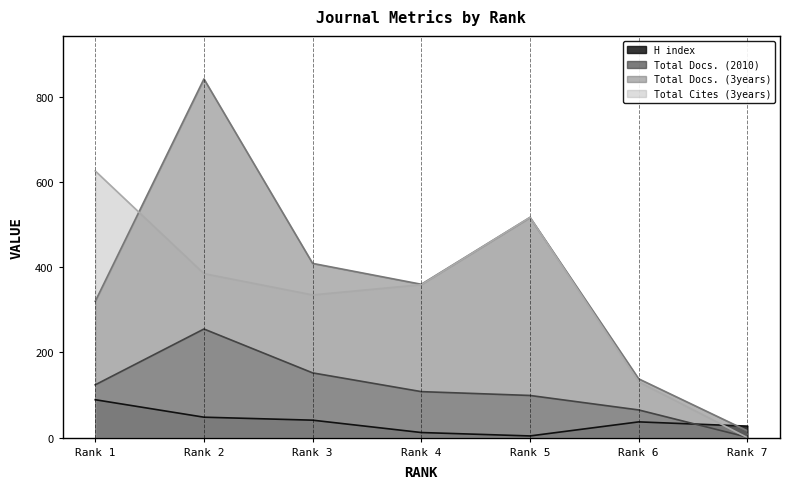

At which label does Total Docs. (3years) reach its minimum?

Rank 7